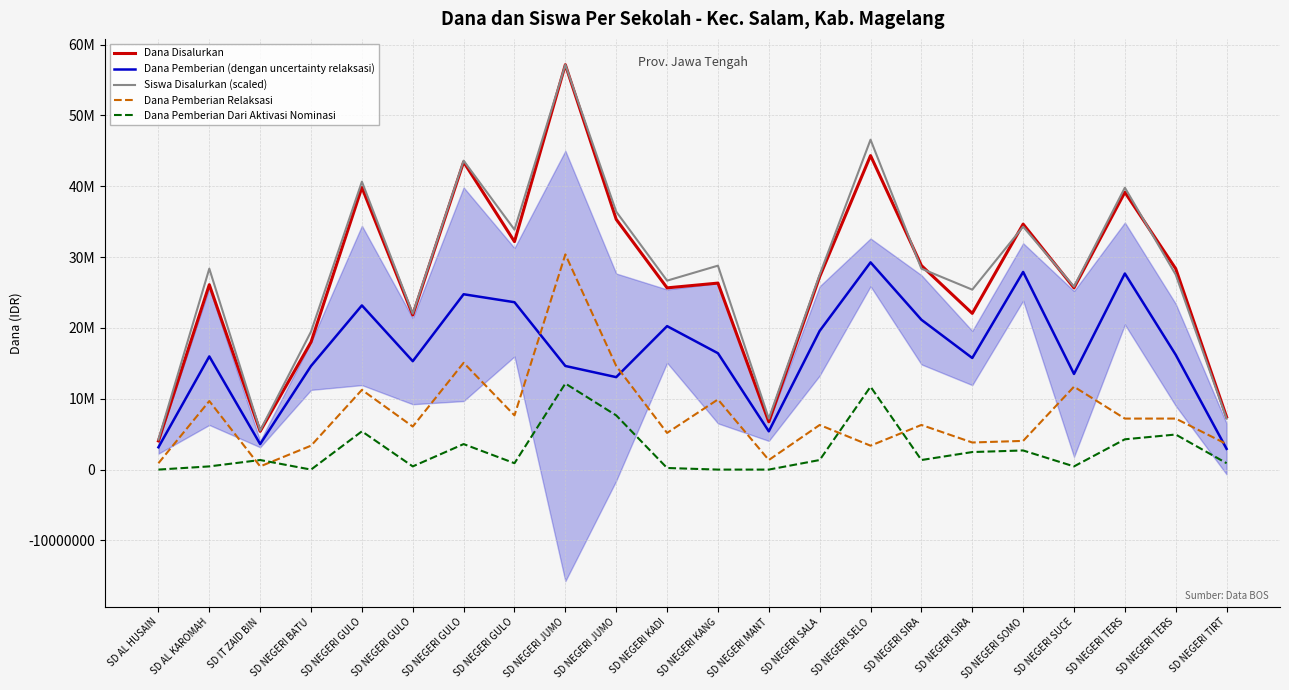

What is the difference between the maximum and second lowest values in the Dana Pemberian (dengan uncertainty relaksasi) series?

26100000.0